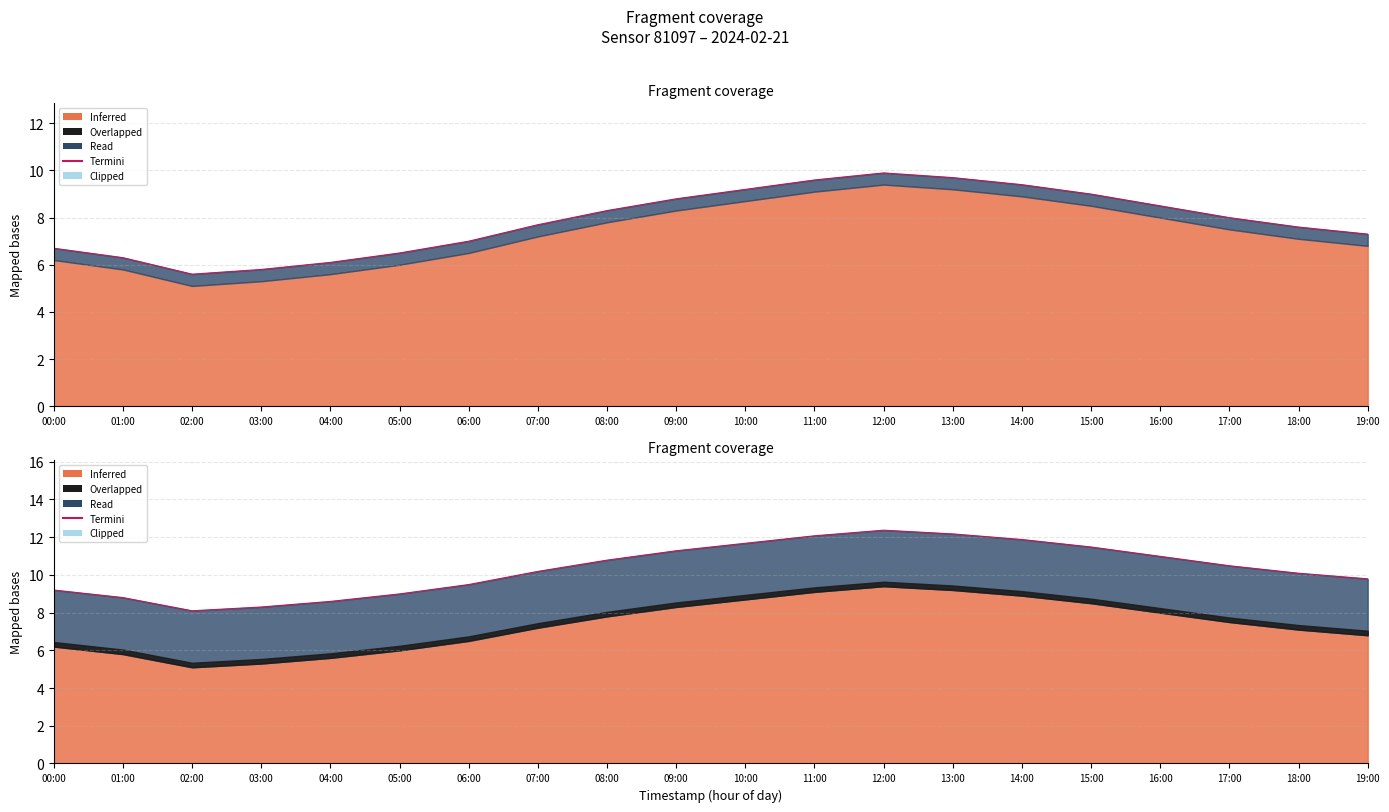

At which category does the data reach its first local peak?

12:00